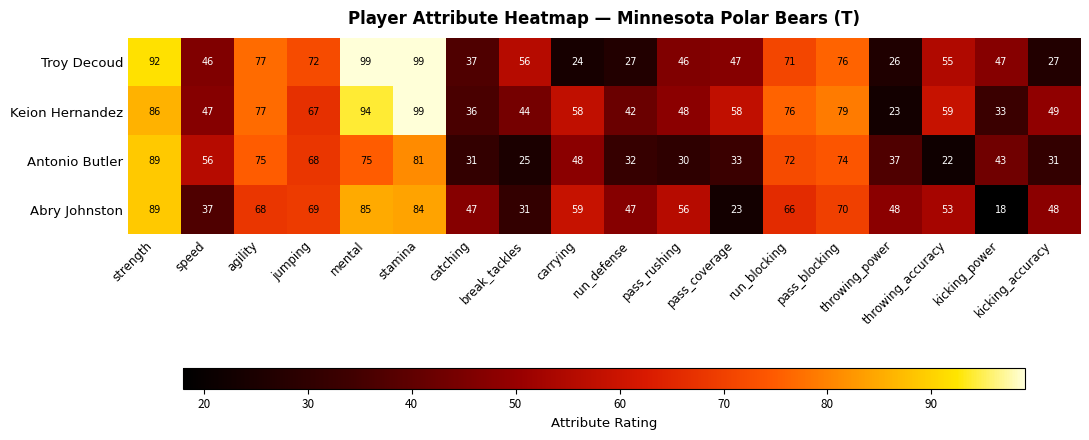

List the series in order of their overall mean, lowest first.

Antonio Butler, Abry Johnston, Troy Decoud, Keion Hernandez